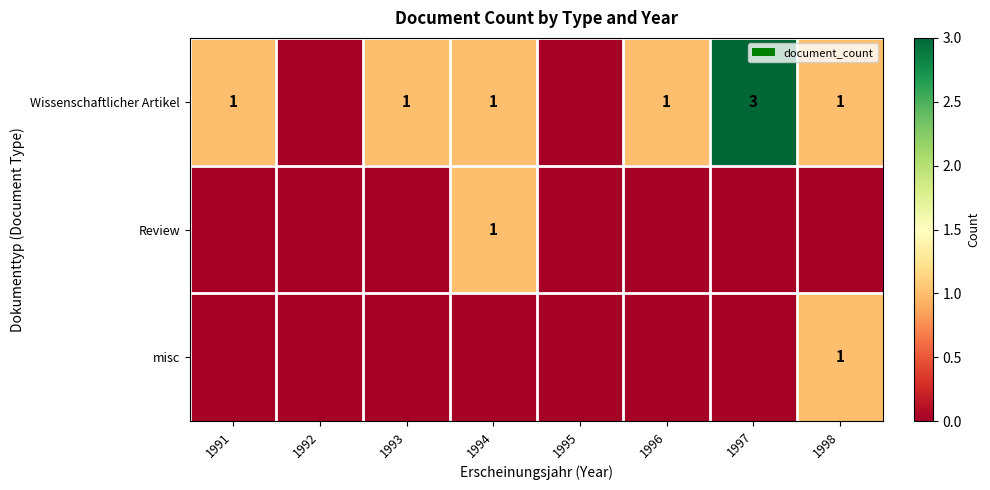

What is the maximum value shown in the chart?

3